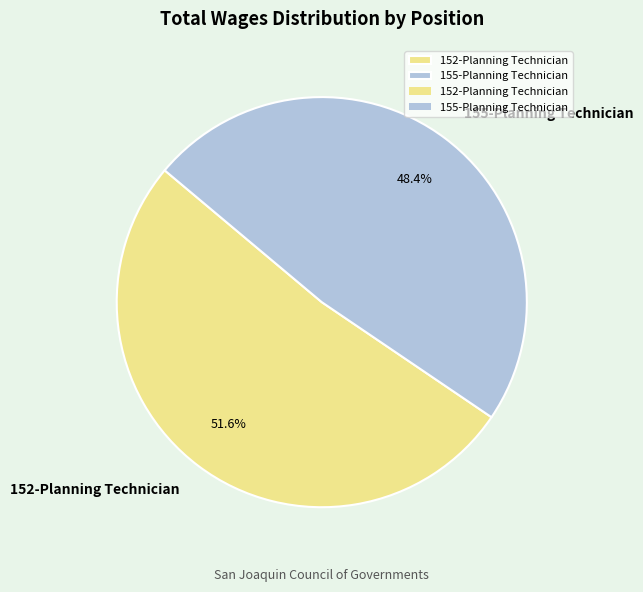

What is the ratio of the value at 152-Planning Technician to the value at 155-Planning Technician?

1.1